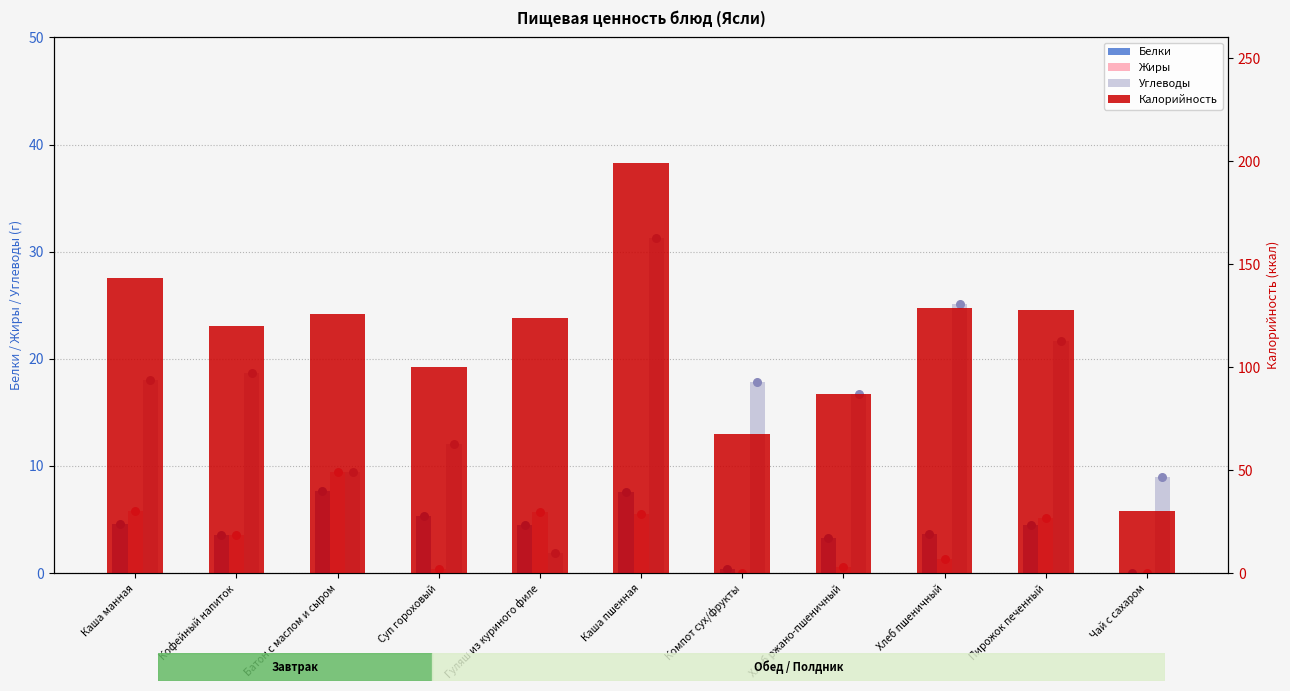

Which series has the largest total across all categories?

Калорийность